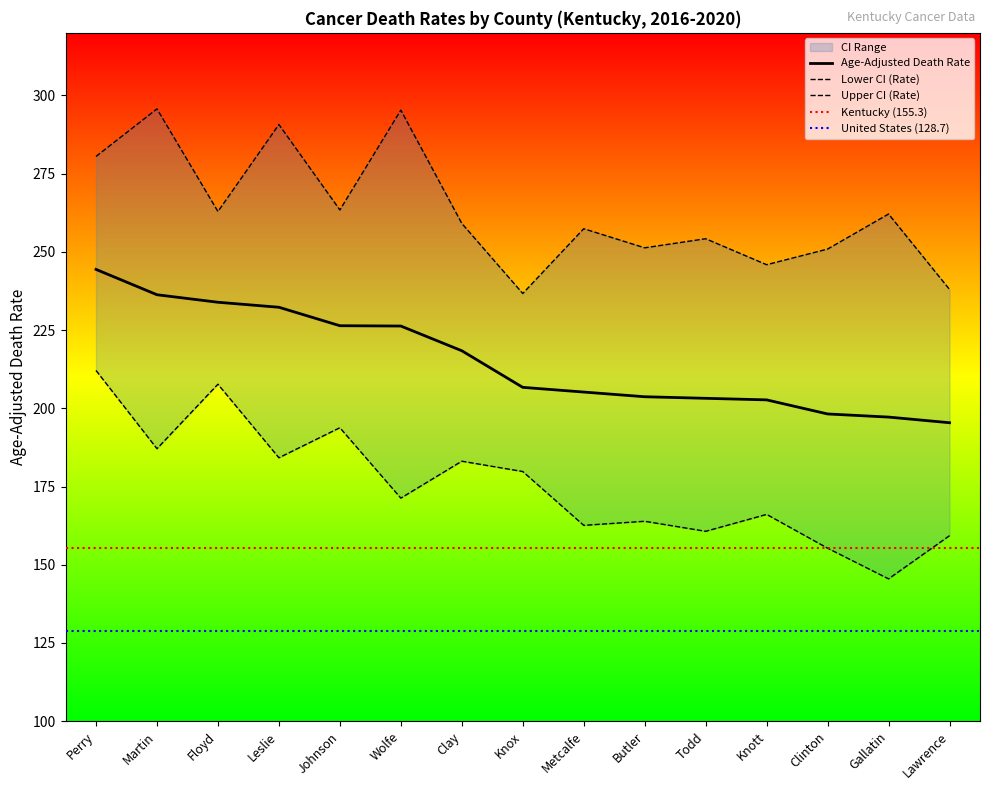

Reading left to right, list all the values displayed in this chart.

Age-Adjusted Death Rate: 244.4	236.3	233.9	232.3	226.4	226.3	218.4	206.7	205.2	203.7	203.2	202.7	198.2	197.2	195.4
Lower CI (Rate): 212.1	187.1	207.7	184.2	193.8	171.3	183.1	179.8	162.6	163.9	160.7	166.1	155.3	145.5	159.3
Upper CI (Rate): 280.5	295.7	262.9	290.7	263.4	295.3	259.1	236.7	257.4	251.3	254.2	245.9	250.9	262.1	238.0